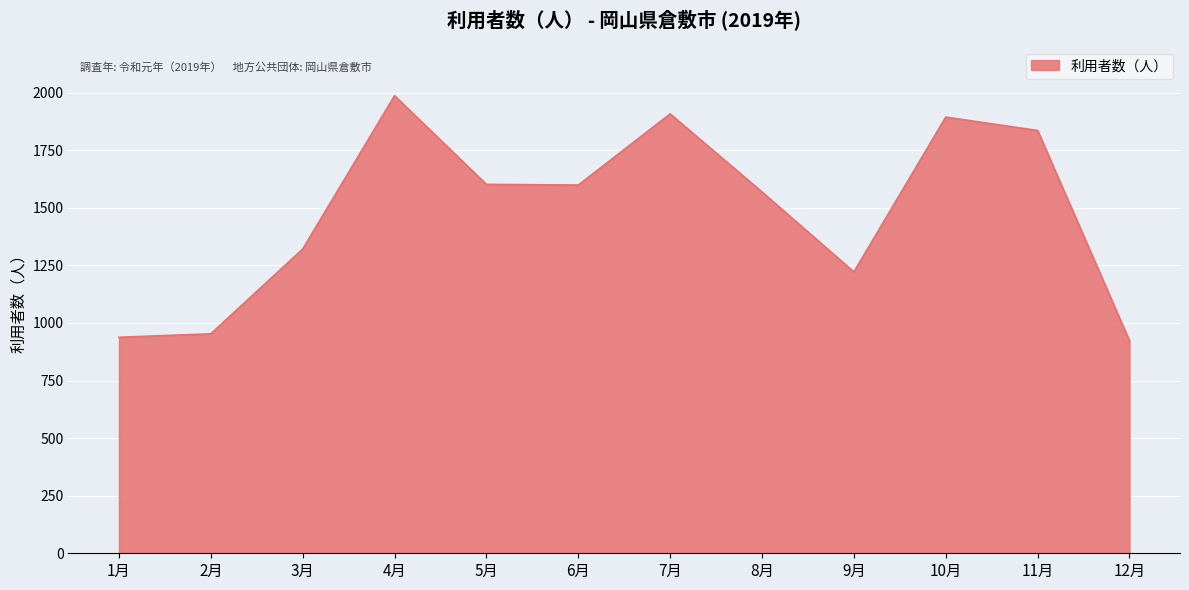

What is the difference between the maximum and minimum values?

1064